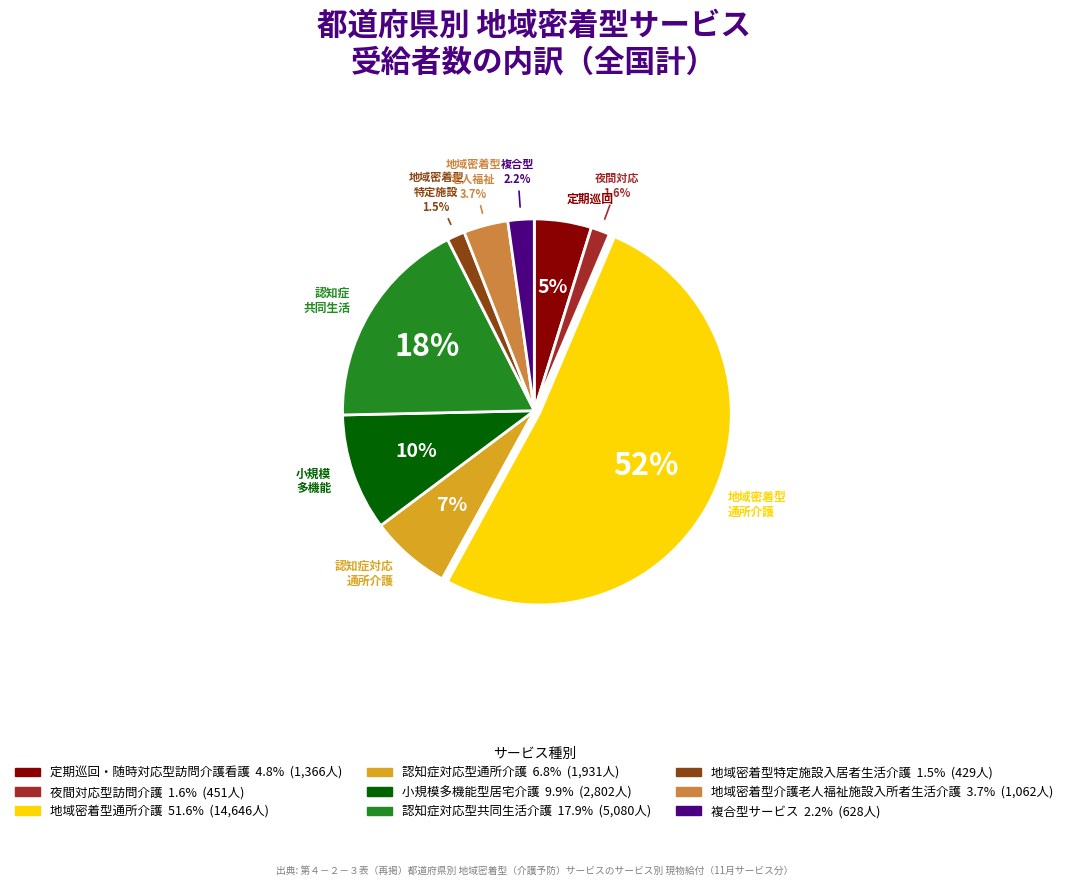

To the nearest percent, what is the combined percentage of 小規模多機能型居宅介護 and 地域密着型特定施設入居者生活介護?

11%